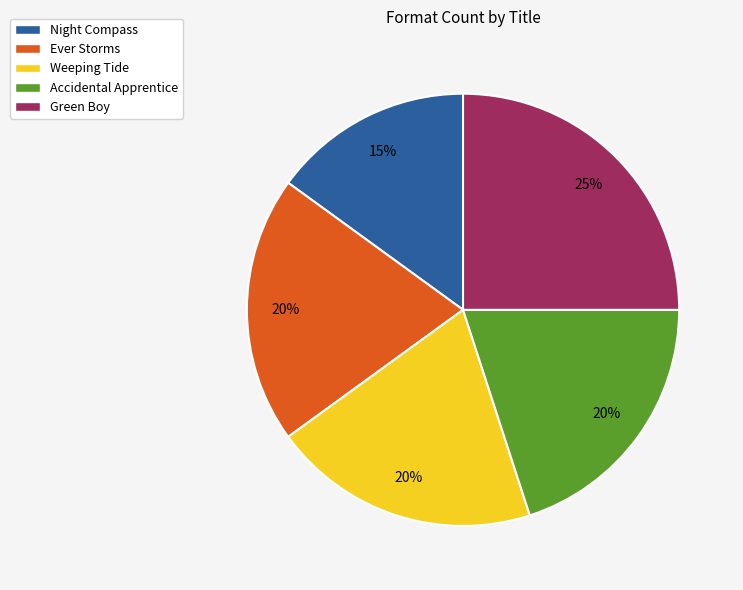

To the nearest percent, what is the difference between the largest and smallest slice percentages?

10%